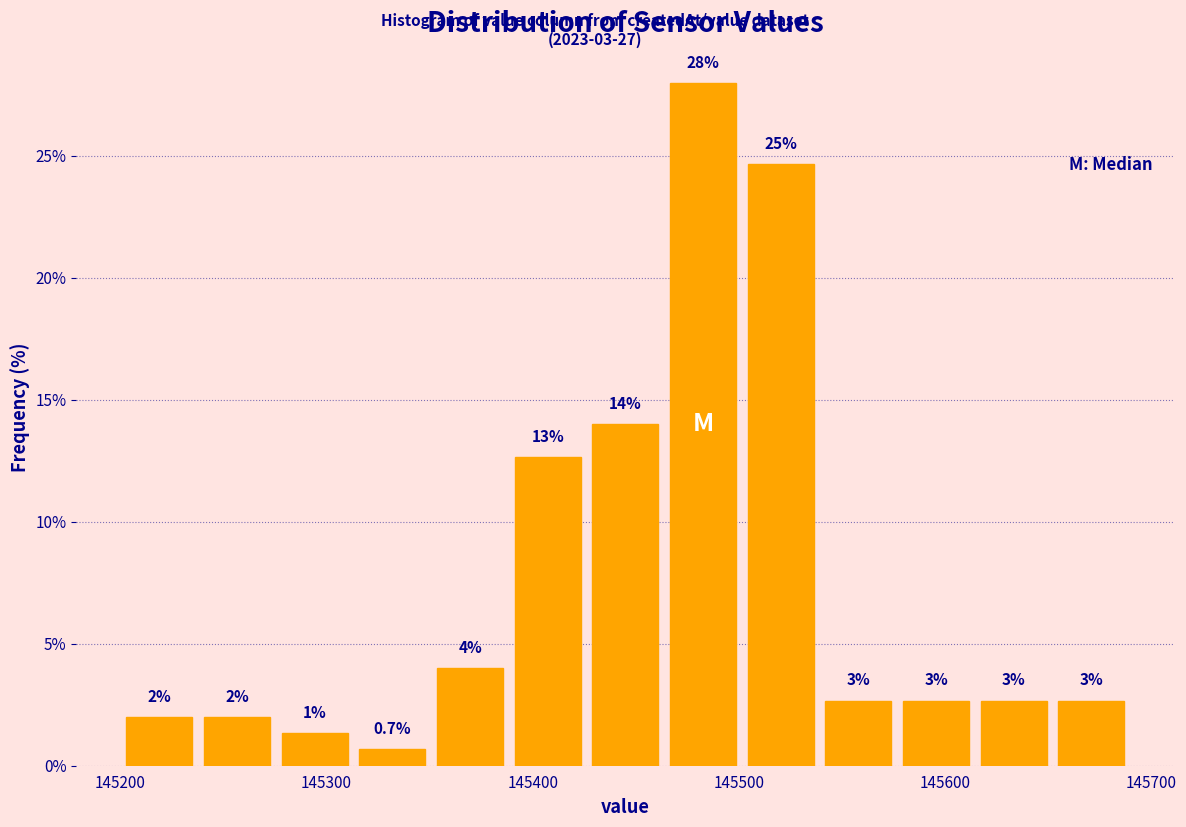

Around what value on the x-axis is the tallest bar? Give the approximate position of its centre, as read against the axis.

145480